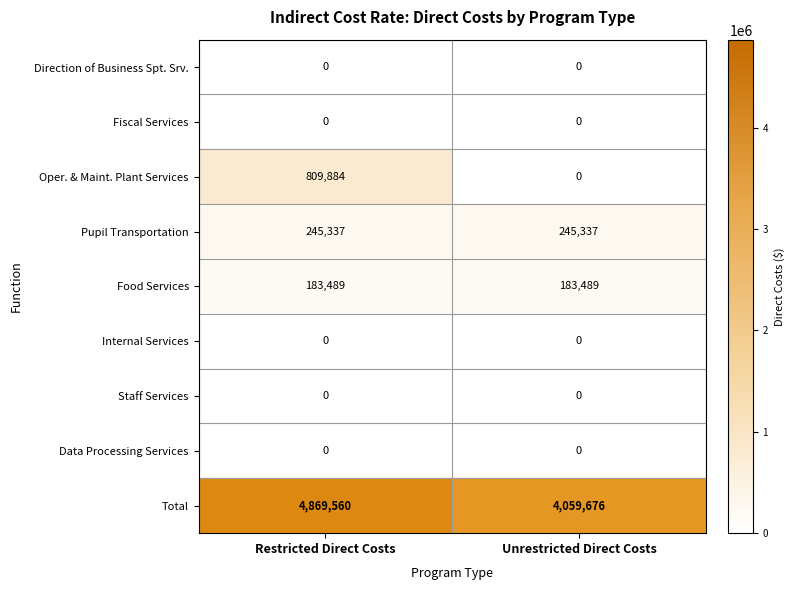

How many distinct data groups are displayed?

9